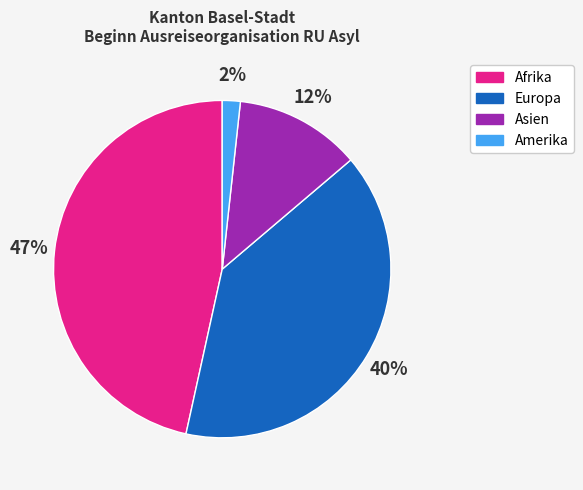

Rank the categories by value from highest to lowest.

Afrika, Europa, Asien, Amerika